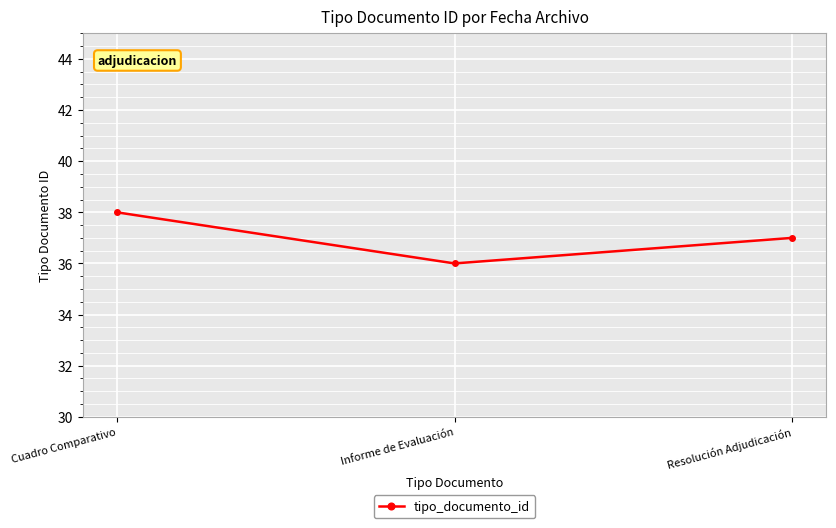

What is the label of the 1st point from the right?

Resolución Adjudicación